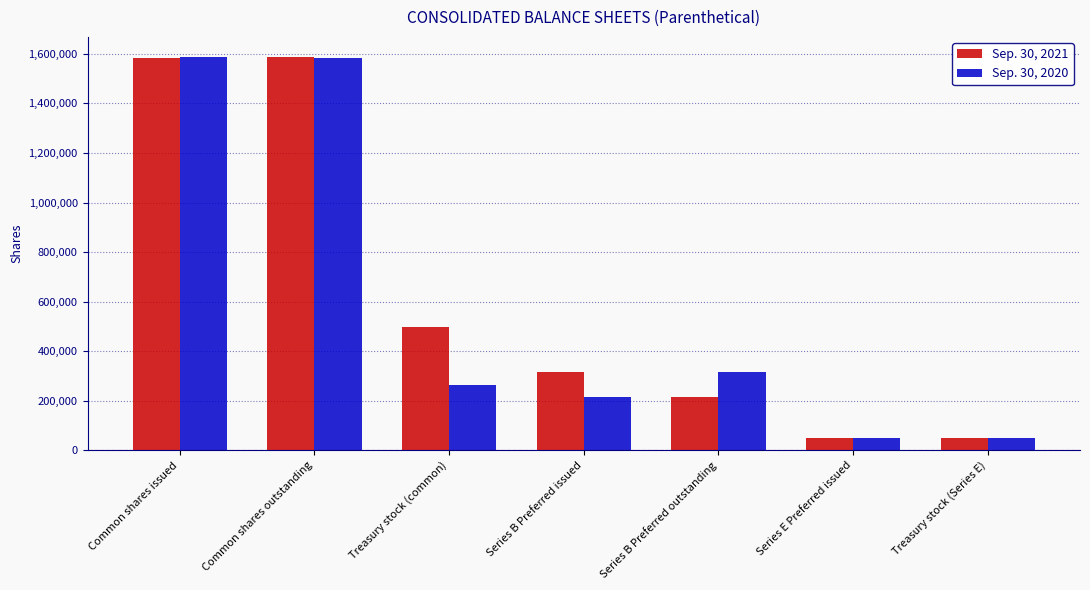

What is the value of the Sep. 30, 2021 bar at the 3rd from the left?

499085